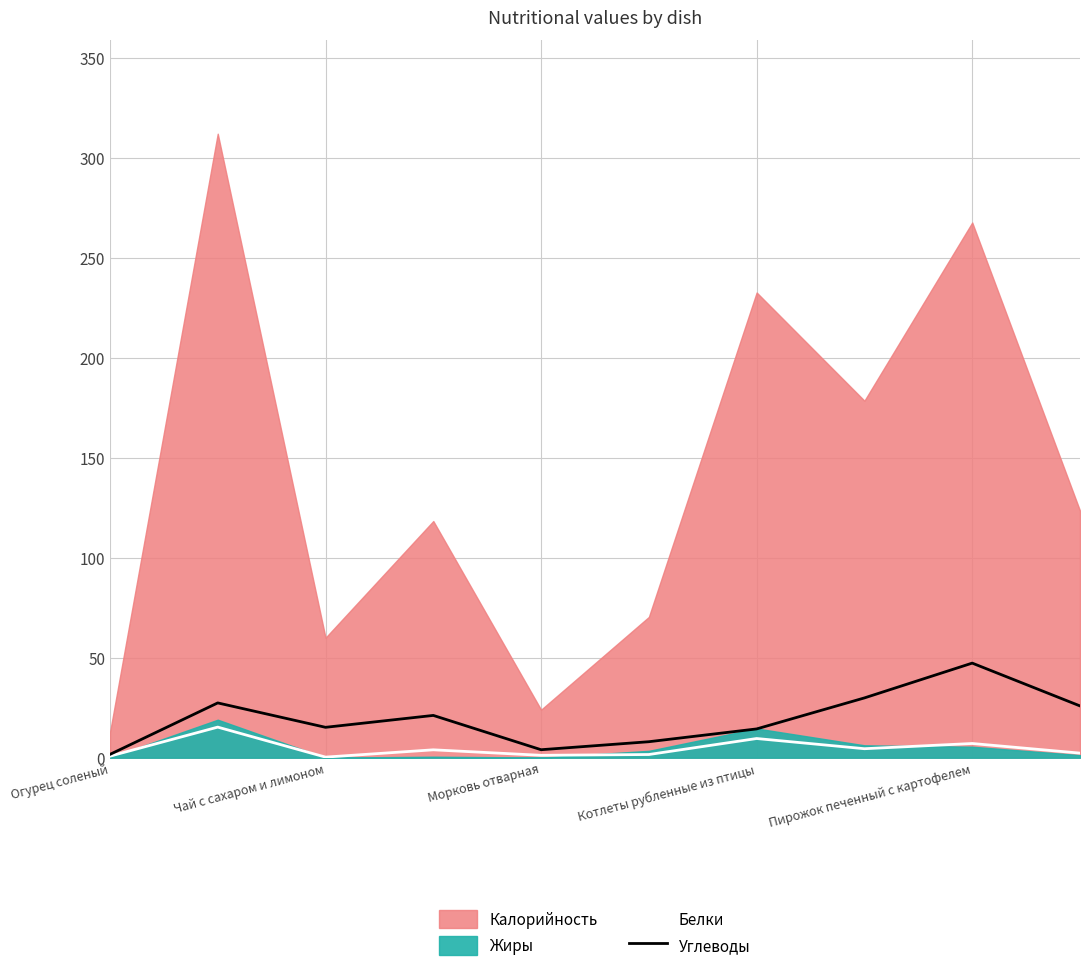

What value does the Углеводы series have at 7?

29.9